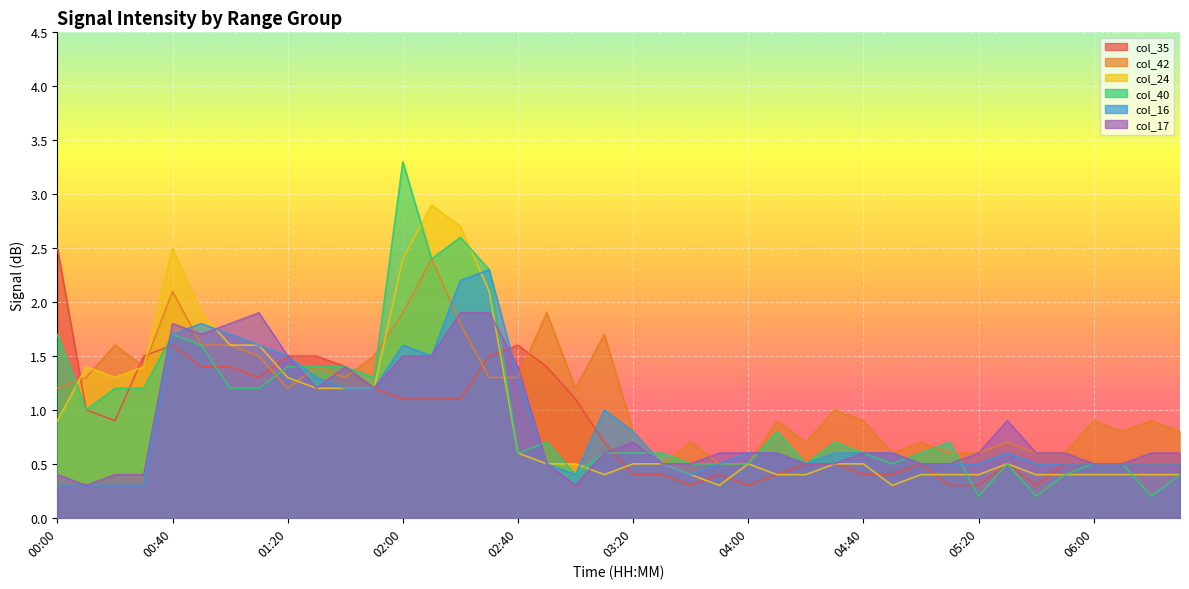

What are all the series names shown in the legend?

col_35, col_42, col_24, col_40, col_16, col_17